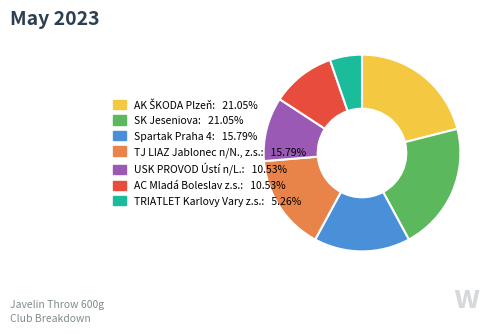

The Spartak Praha 4 slice represents 4% of the pie. True or false?

False